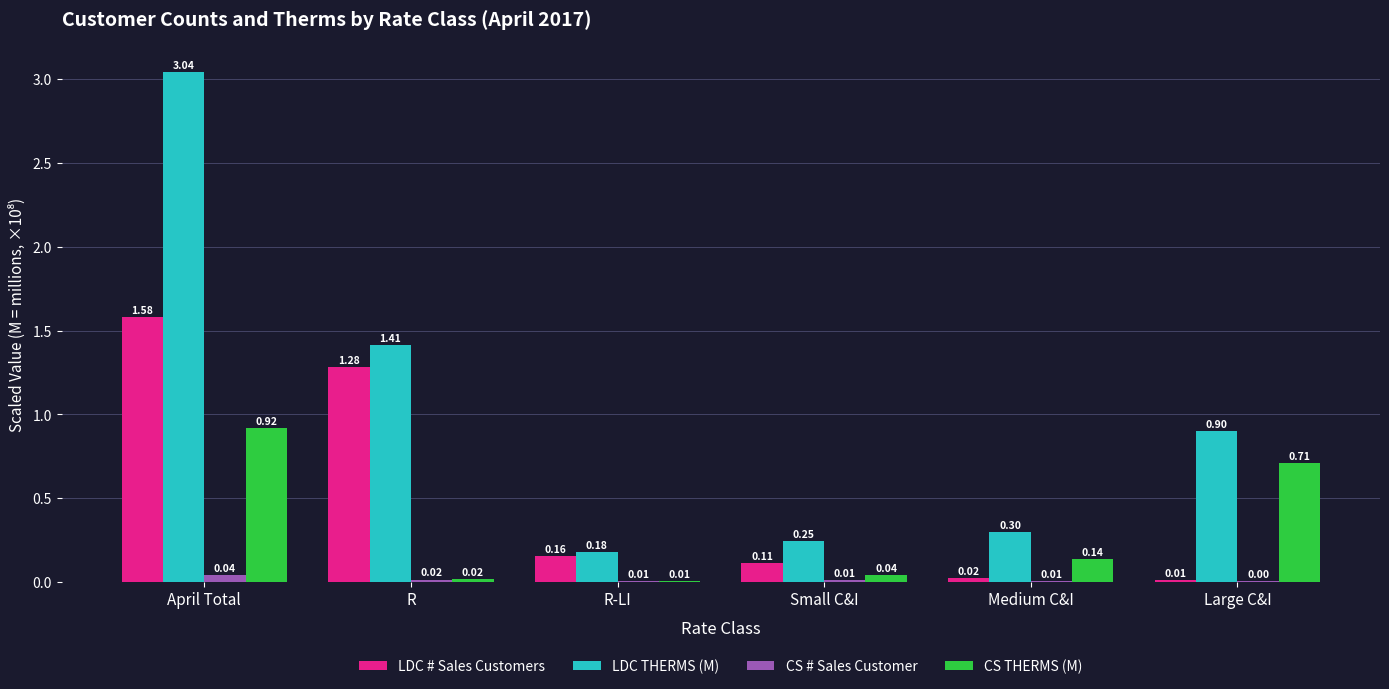

What are all the series names shown in the legend?

LDC # Sales Customers, LDC THERMS (M), CS # Sales Customer, CS THERMS (M)